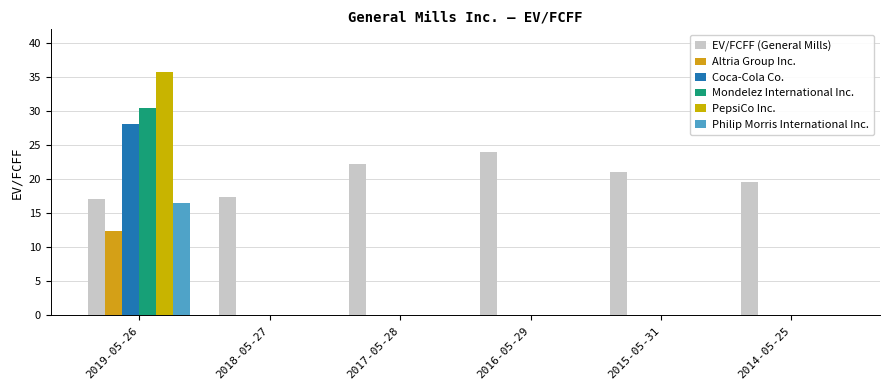

Are the bars grouped side by side (vs. stacked)?

Yes